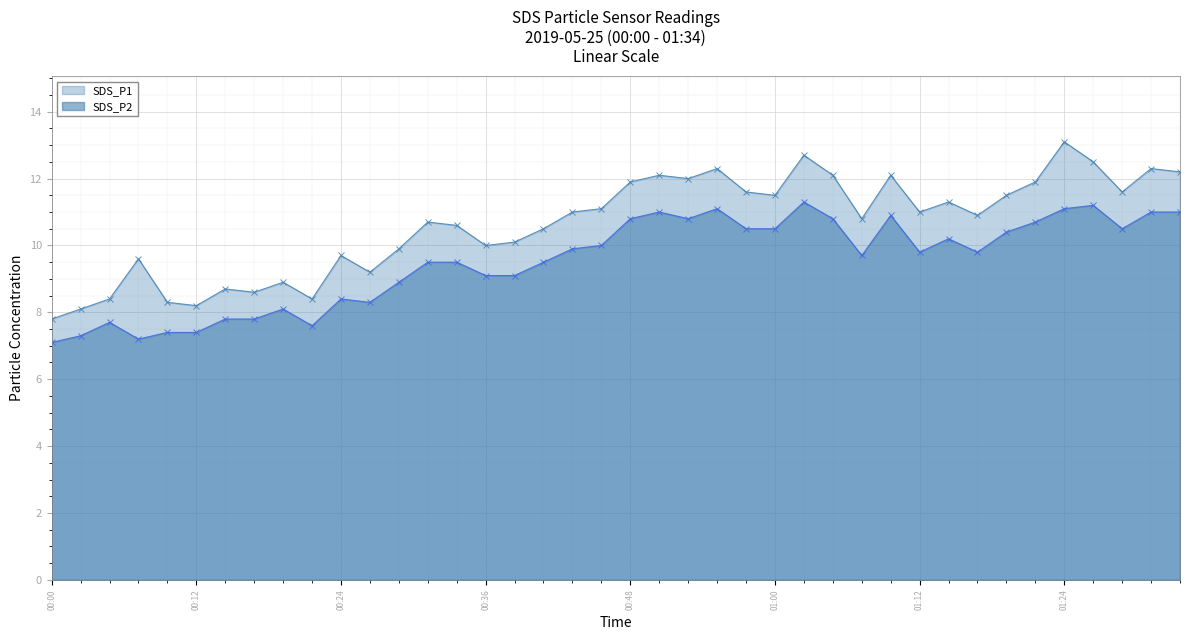

True or false: SDS_P2 and SDS_P1 intersect in this chart.

False